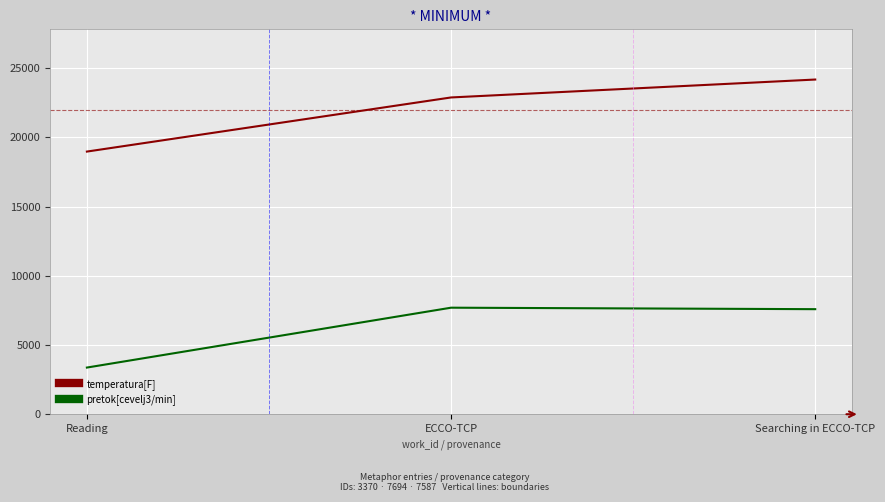

What is the difference between the highest and lowest values at Searching in ECCO-TCP?

16585